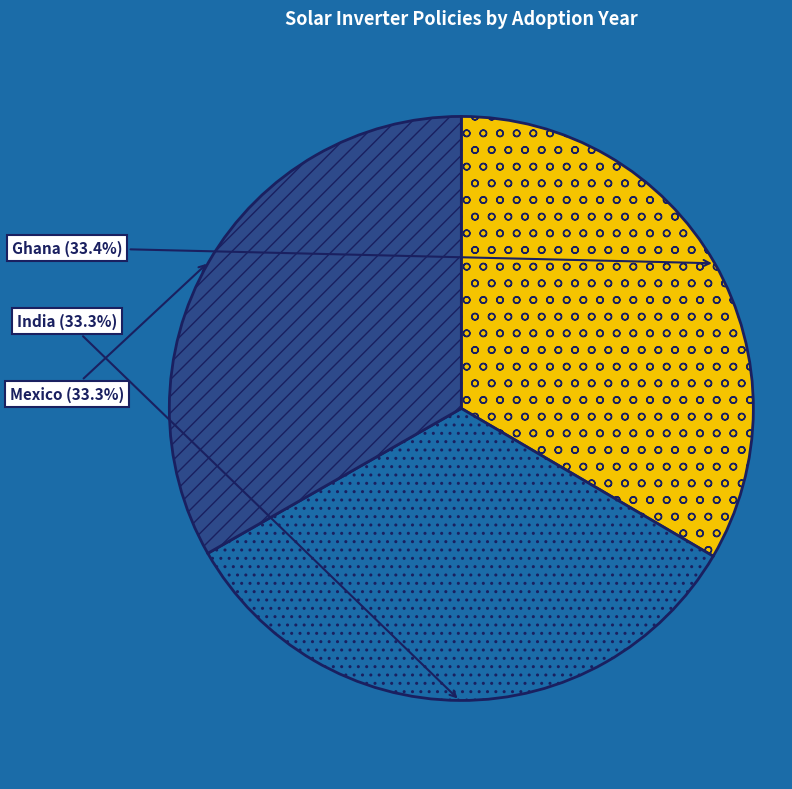

Does any single category account for the majority?

No